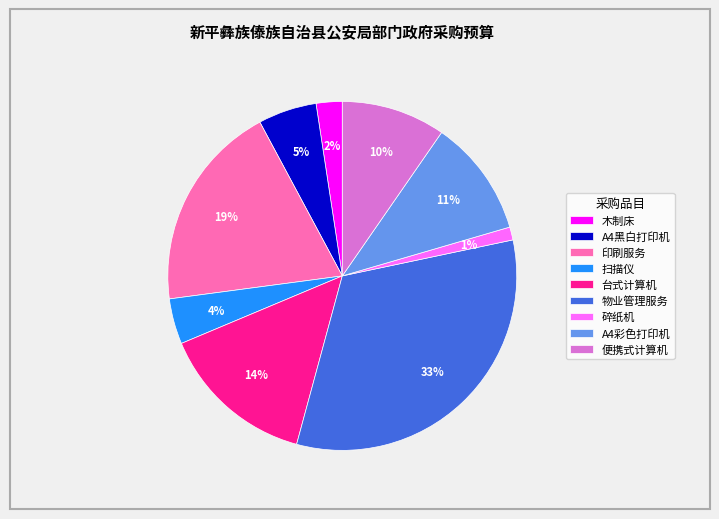

Does A4黑白打印机 represent more than half of the total?

No